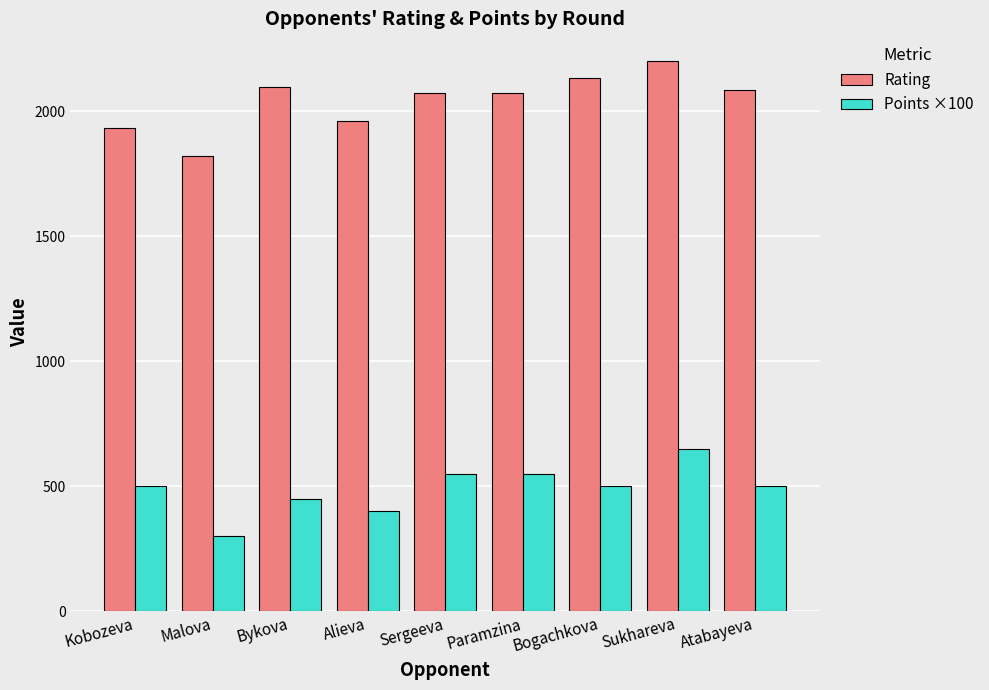

What is the label of the 8th bar from the left?

Sukhareva